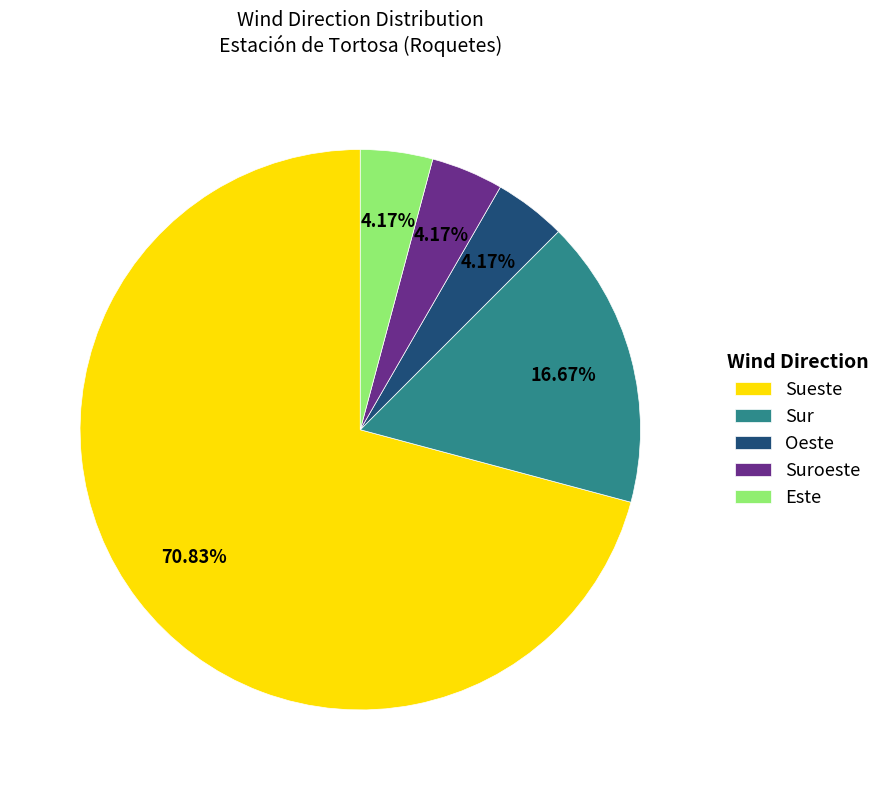

How many segments does this pie chart have?

5